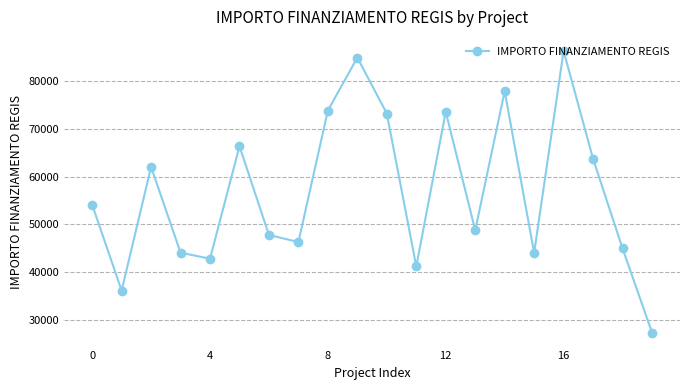

What is the value of the 19th point from the left?

44978.7